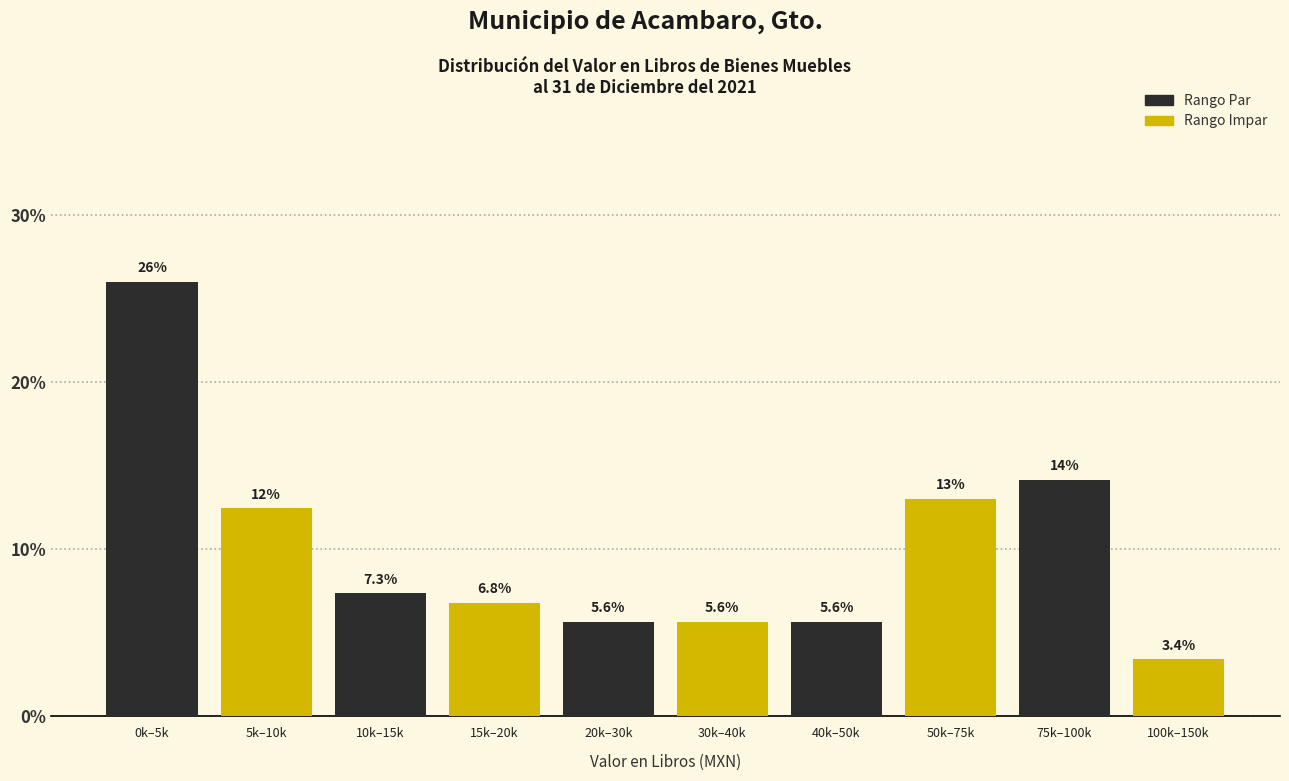

What is the smallest value displayed?

3.4